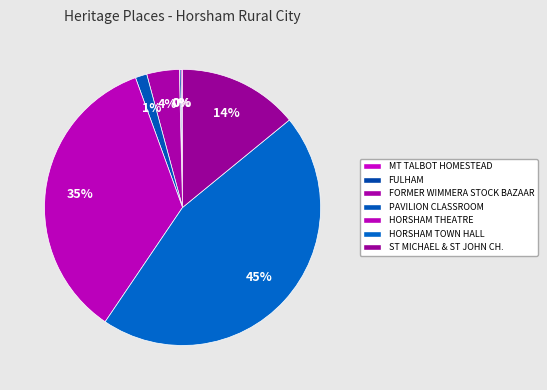

How many slices are in this pie chart?

7